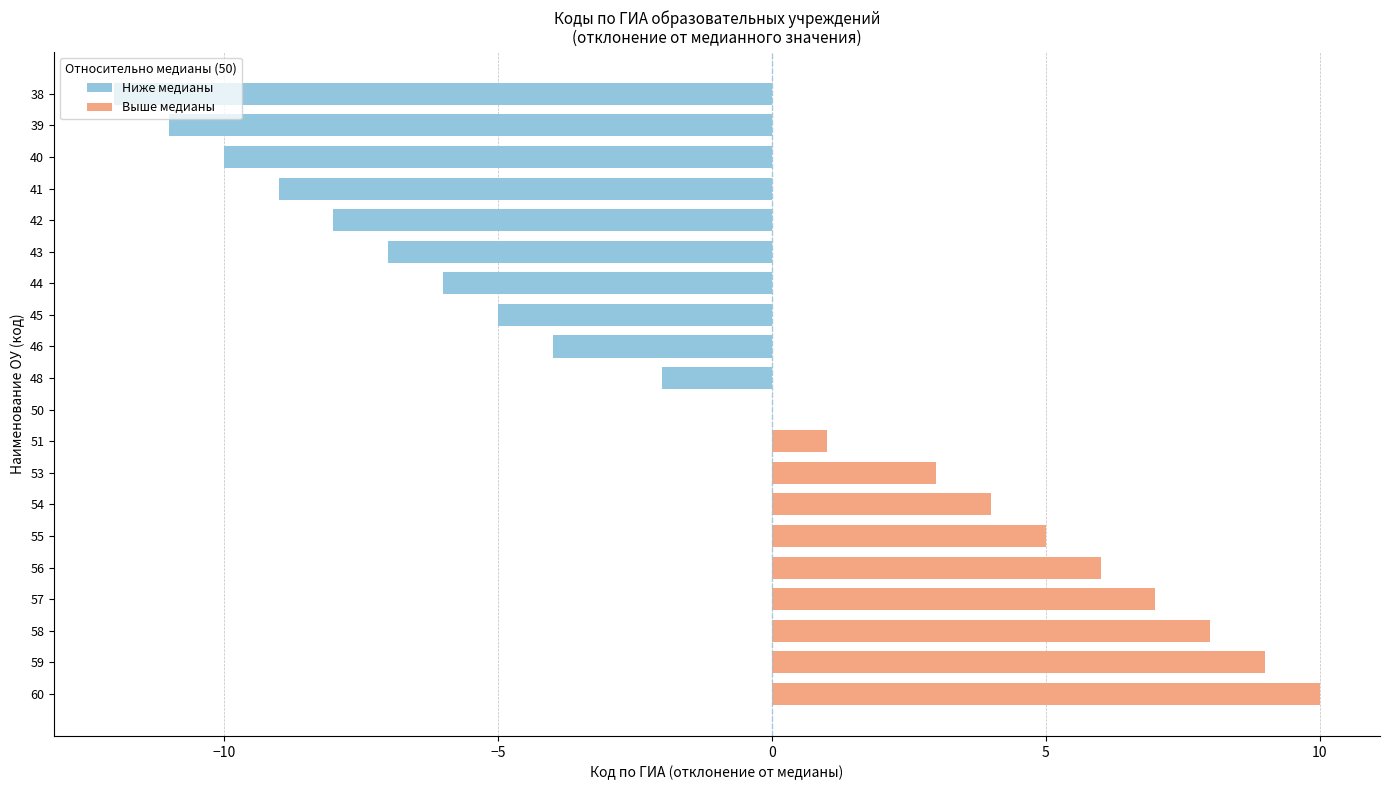

Is it true that the value at 38 is -21?

False